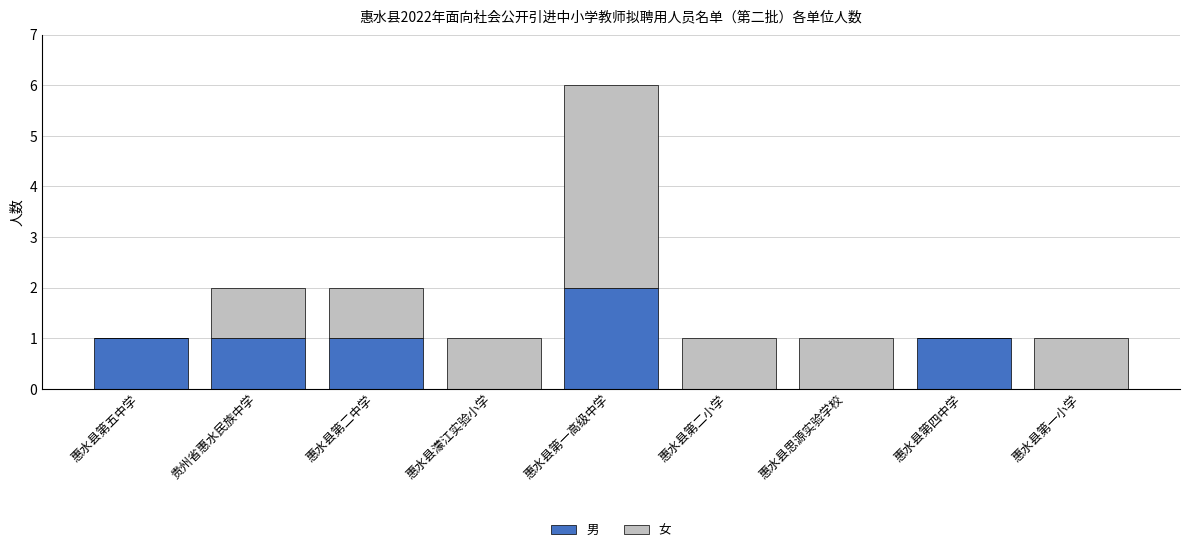

What is the sum of all 男 values?

6